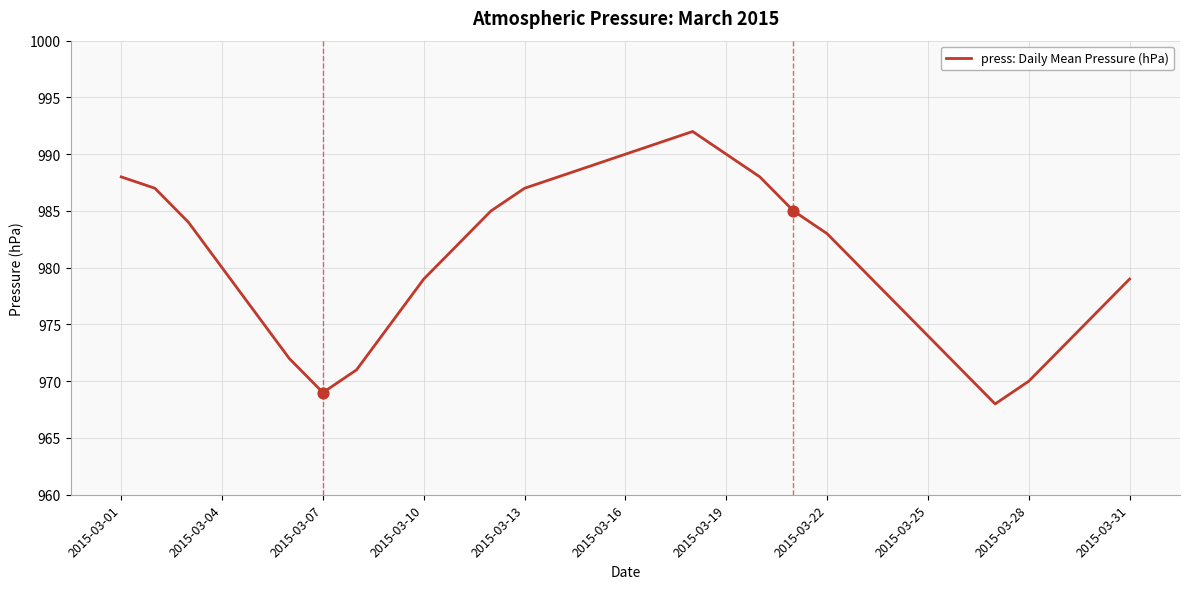

What is the minimum value shown in the chart?

968